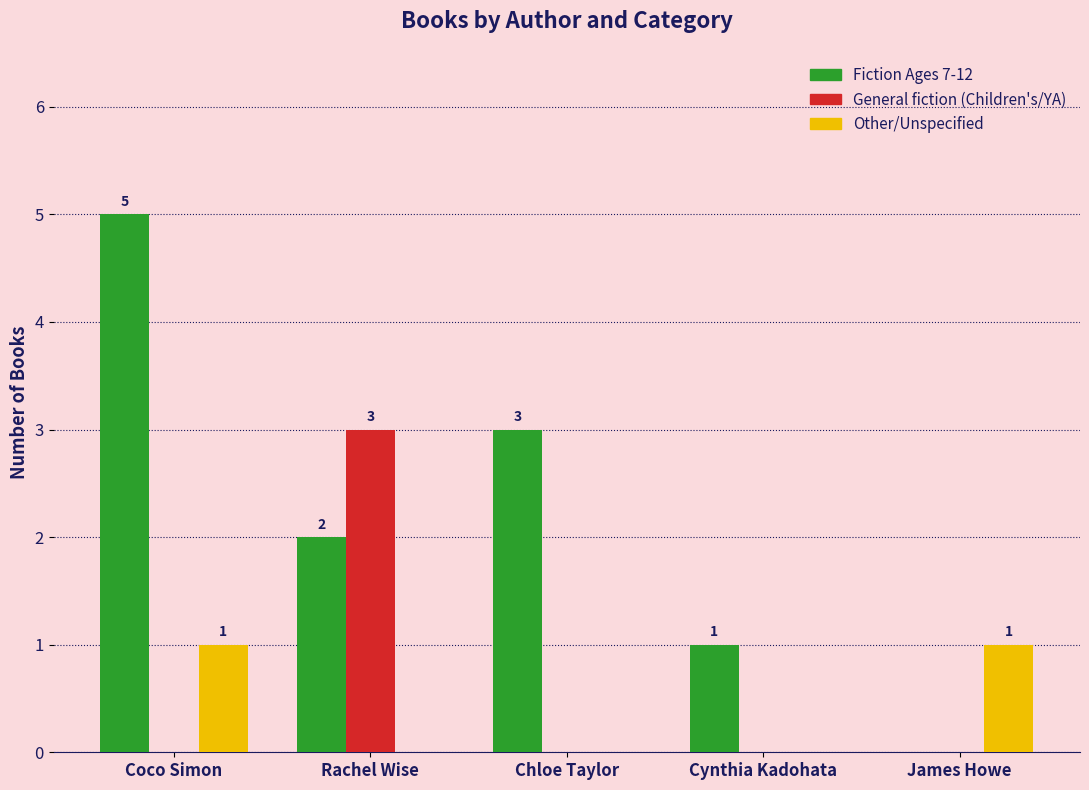

Which series has the largest total across all categories?

Fiction Ages 7-12